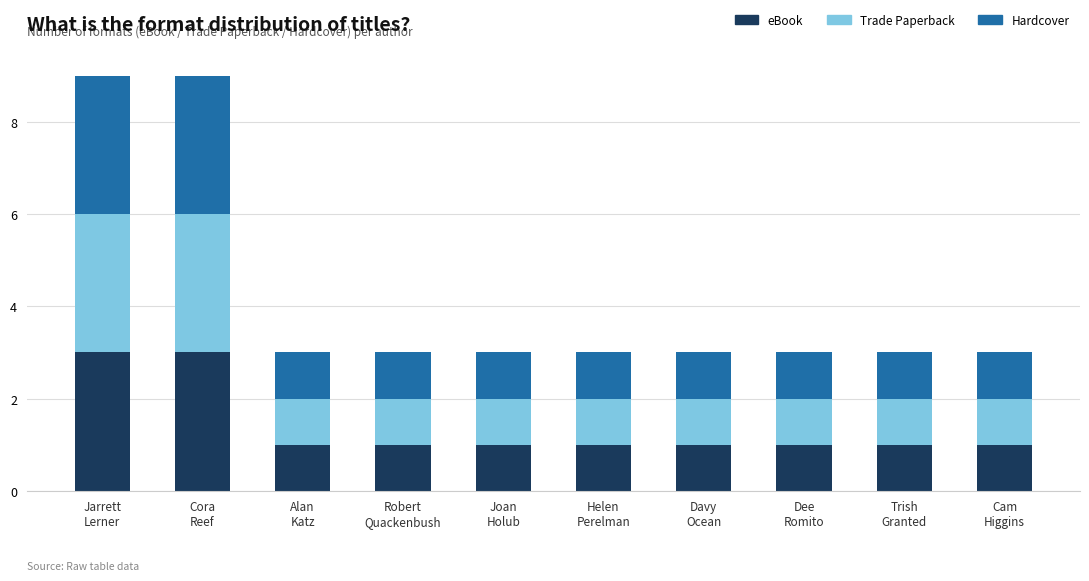

How many bars are there in total?

10